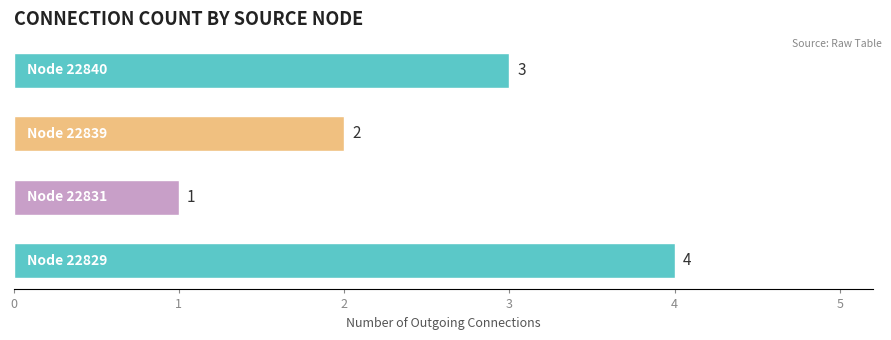

Count the number of data series in this chart.

1